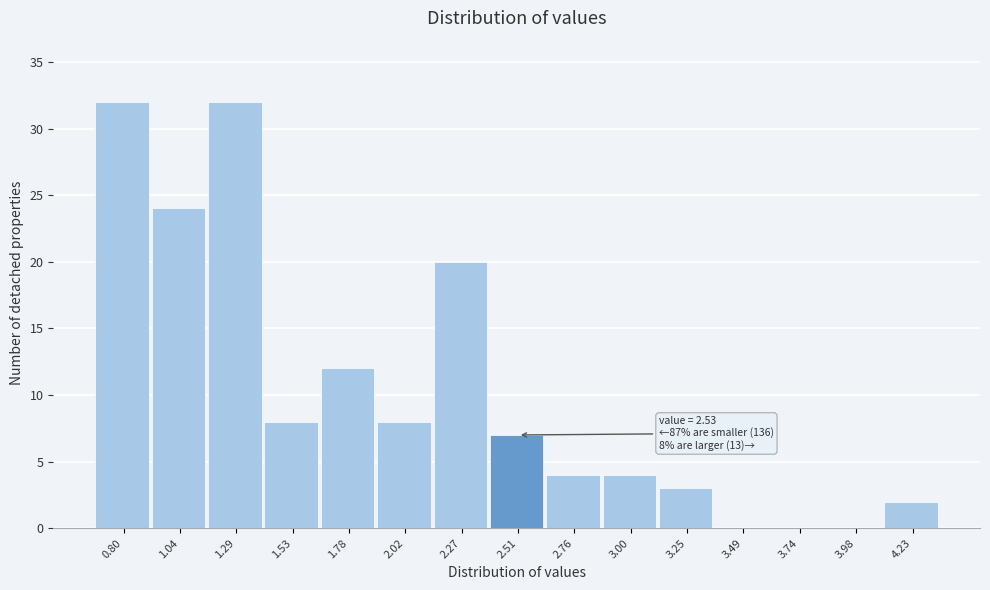

Reading left to right, what are all the values shown in this chart?

0.80=32	1.04=24	1.29=32	1.53=8	1.78=12	2.02=8	2.27=20	2.51=7	2.76=4	3.00=4	3.25=3	3.49=0	3.74=0	3.98=0	4.23=2